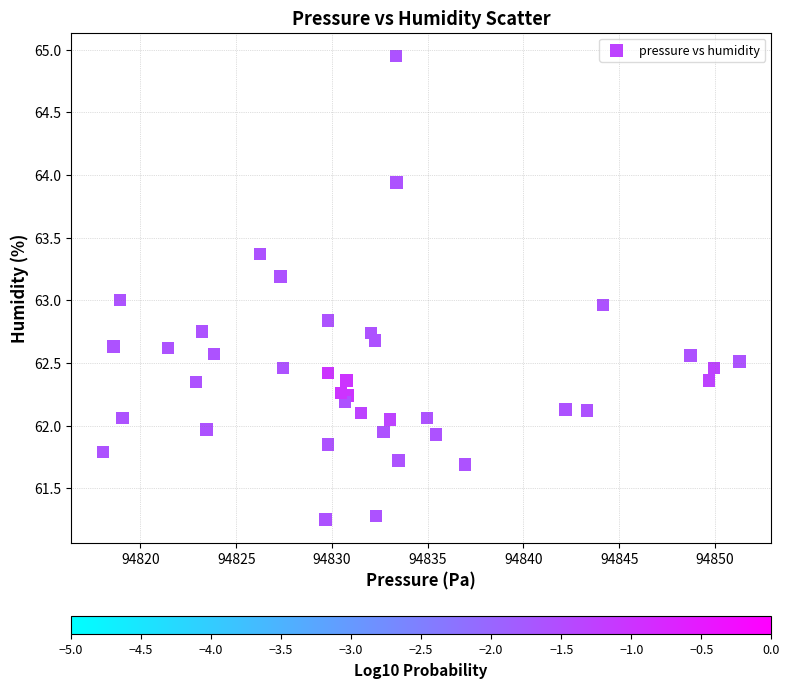

What is the range of X values (max minus min)?

33.2